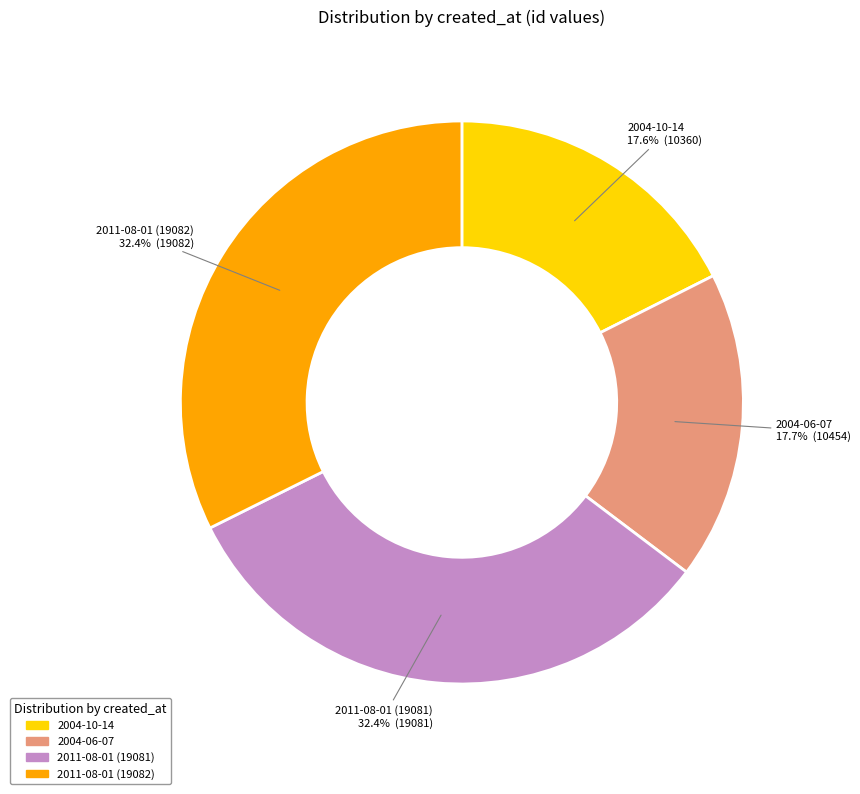

What is the ratio of the value at 2011-08-01 (19081) to the value at 2011-08-01 (19082)?

1.0